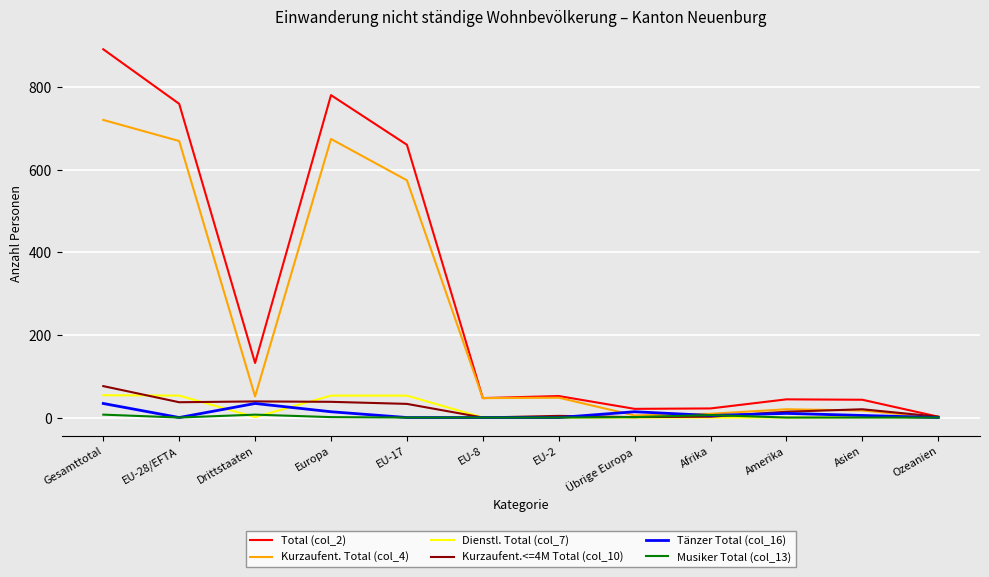

Which series has the largest range (max minus min)?

Total (col_2)